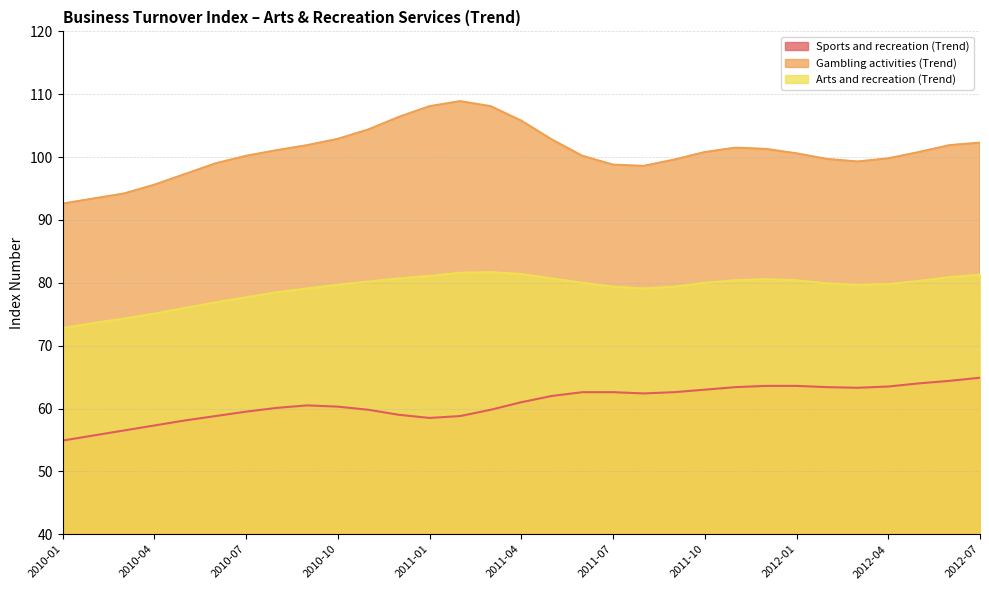

Reading right to left, what are all the values shown in this chart?

Sports and recreation (Trend): 2012-07=64.9	2012-06=64.4	2012-05=64.0	2012-04=63.5	2012-03=63.3	2012-02=63.4	2012-01=63.6	2011-12=63.6	2011-11=63.4	2011-10=63.0	2011-09=62.6	2011-08=62.4	2011-07=62.6	2011-06=62.6	2011-05=62.0	2011-04=61.0	2011-03=59.8	2011-02=58.8	2011-01=58.5	2010-12=59.0	2010-11=59.8	2010-10=60.3	2010-09=60.5	2010-08=60.1	2010-07=59.5	2010-06=58.8	2010-05=58.1	2010-04=57.3	2010-03=56.5	2010-02=55.7	2010-01=54.9
Gambling activities (Trend): 2012-07=102.3	2012-06=101.9	2012-05=100.8	2012-04=99.8	2012-03=99.3	2012-02=99.7	2012-01=100.6	2011-12=101.3	2011-11=101.5	2011-10=100.8	2011-09=99.6	2011-08=98.6	2011-07=98.8	2011-06=100.2	2011-05=102.8	2011-04=105.8	2011-03=108.1	2011-02=108.9	2011-01=108.1	2010-12=106.4	2010-11=104.4	2010-10=102.9	2010-09=101.9	2010-08=101.1	2010-07=100.2	2010-06=99.0	2010-05=97.3	2010-04=95.6	2010-03=94.2	2010-02=93.4	2010-01=92.6
Arts and recreation (Trend): 2012-07=81.3	2012-06=80.9	2012-05=80.3	2012-04=79.8	2012-03=79.7	2012-02=79.9	2012-01=80.4	2011-12=80.6	2011-11=80.4	2011-10=80.0	2011-09=79.4	2011-08=79.1	2011-07=79.4	2011-06=80.0	2011-05=80.7	2011-04=81.4	2011-03=81.7	2011-02=81.6	2011-01=81.1	2010-12=80.7	2010-11=80.2	2010-10=79.7	2010-09=79.1	2010-08=78.5	2010-07=77.7	2010-06=76.9	2010-05=76.0	2010-04=75.1	2010-03=74.3	2010-02=73.6	2010-01=72.8